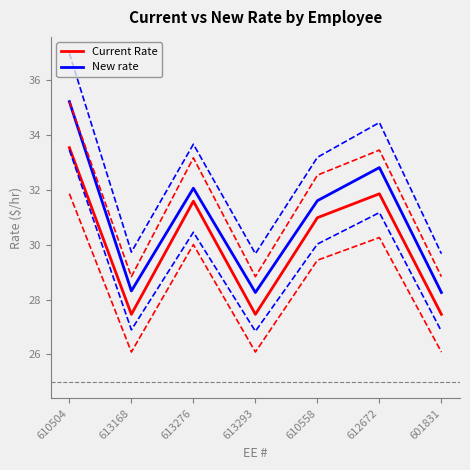

Is this an area chart (filled region under the line)?

No